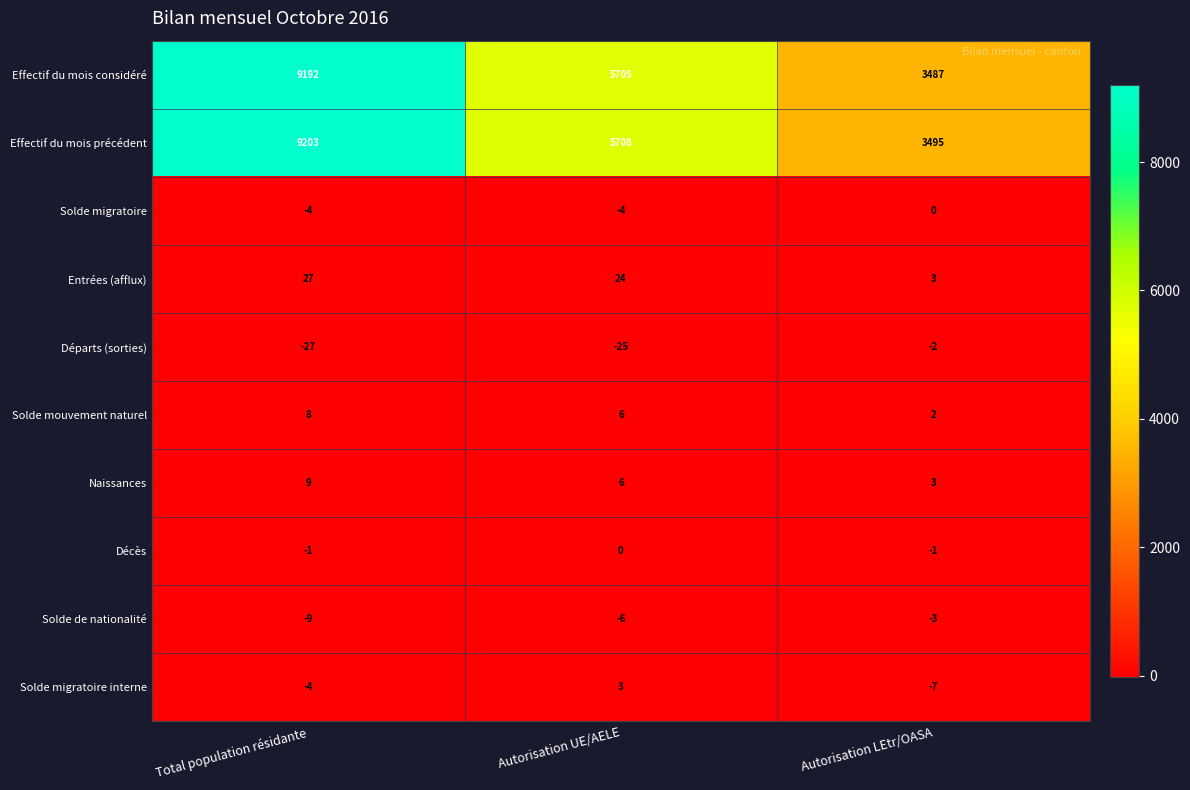

Reading left to right, transcribe all the data shown in this chart.

Effectif du mois considéré: 9192	5705	3487
Effectif du mois précédent: 9203	5708	3495
Solde migratoire: -4	-4	0
Entrées (afflux): 27	24	3
Départs (sorties): -27	-25	-2
Solde mouvement naturel: 8	6	2
Naissances: 9	6	3
Décès: -1	0	-1
Solde de nationalité: -9	-6	-3
Solde migratoire interne: -4	3	-7